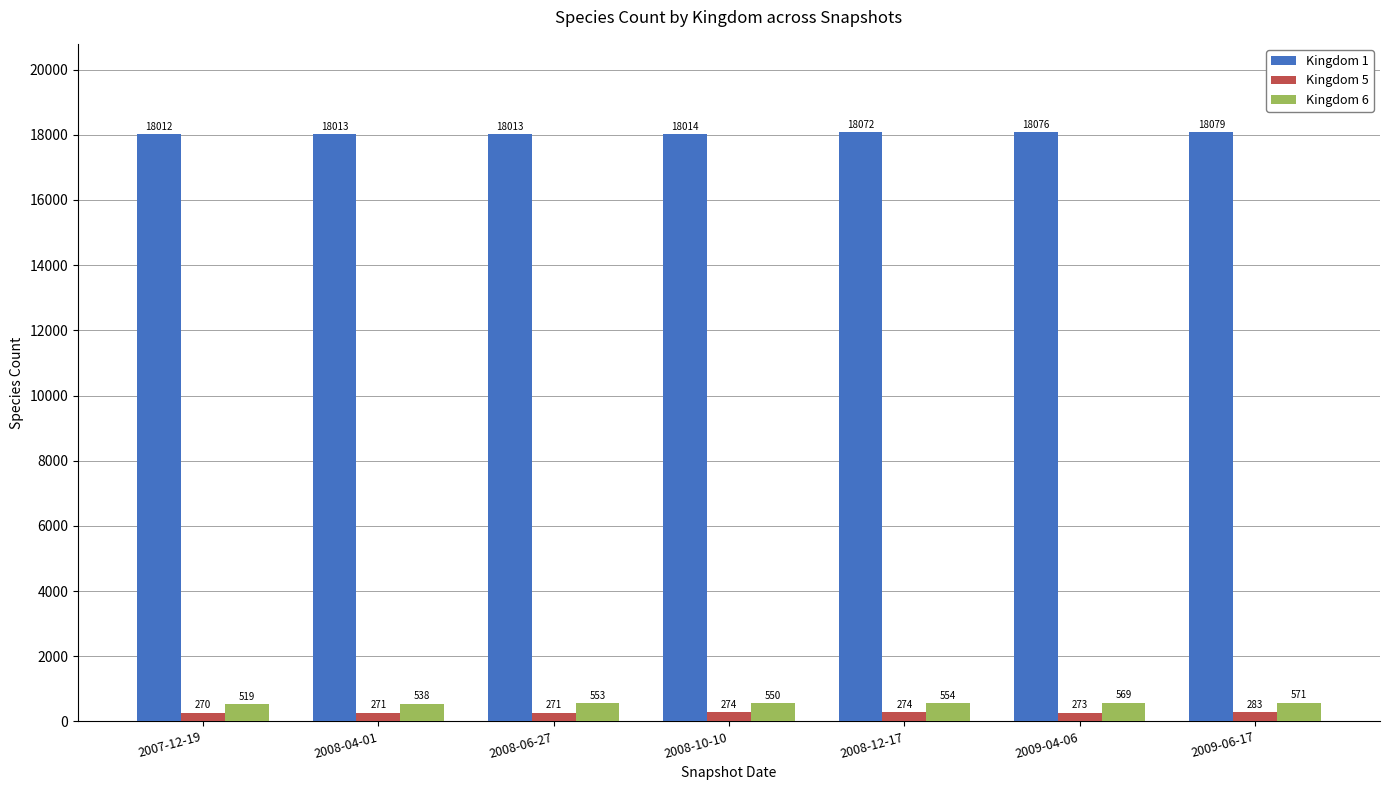

Reading left to right, extract all data points from this chart.

Kingdom 1: 2007-12-19=18012	2008-04-01=18013	2008-06-27=18013	2008-10-10=18014	2008-12-17=18072	2009-04-06=18076	2009-06-17=18079
Kingdom 5: 2007-12-19=270	2008-04-01=271	2008-06-27=271	2008-10-10=274	2008-12-17=274	2009-04-06=273	2009-06-17=283
Kingdom 6: 2007-12-19=519	2008-04-01=538	2008-06-27=553	2008-10-10=550	2008-12-17=554	2009-04-06=569	2009-06-17=571